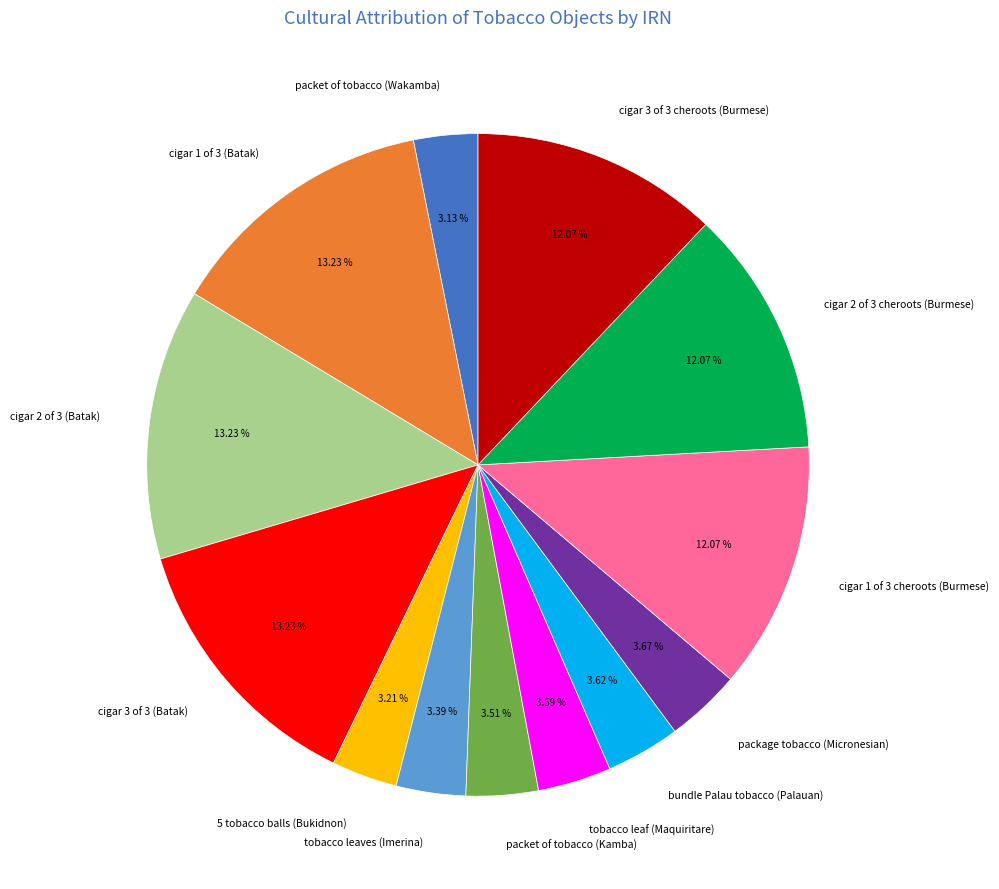

What is the ratio of the value at package tobacco (Micronesian) to the value at cigar 1 of 3 cheroots (Burmese)?

0.3